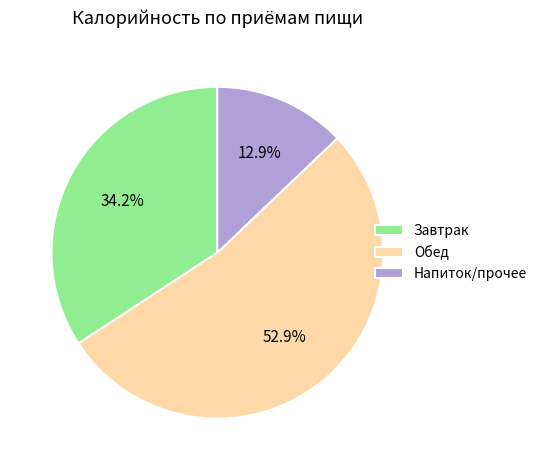

Is there a majority slice in this chart?

Yes